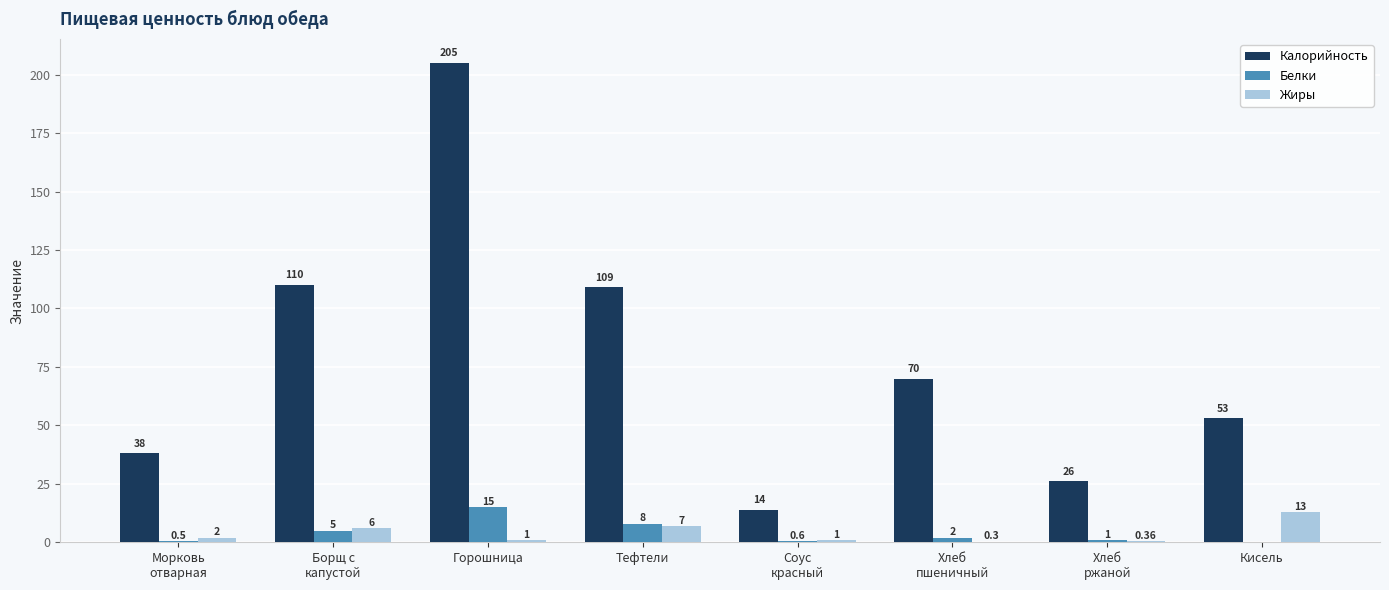

Which category has the highest value across all series?

Горошница